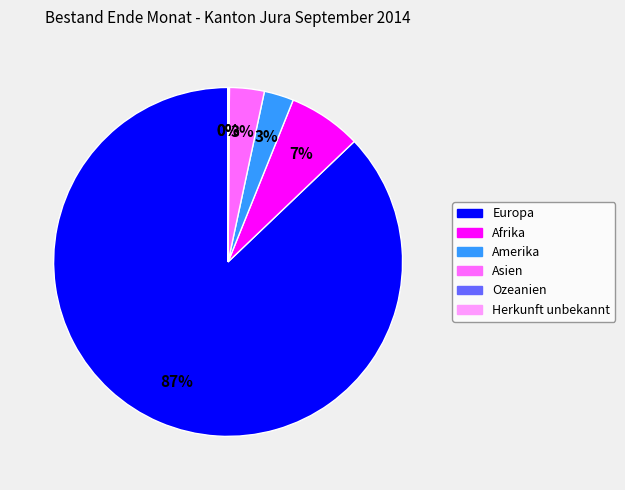

What is the largest slice in the pie chart?

Europa